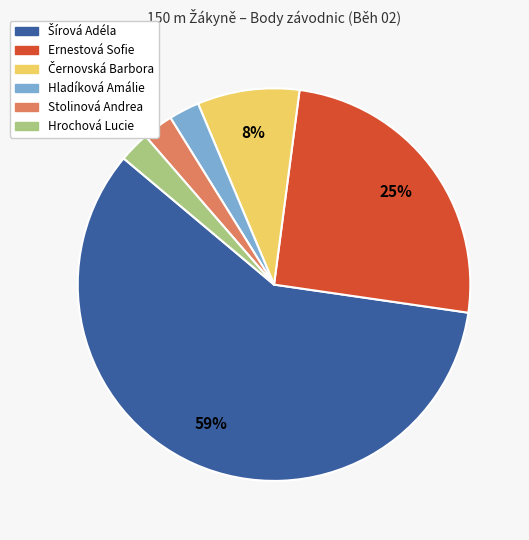

Is there a majority slice in this chart?

Yes